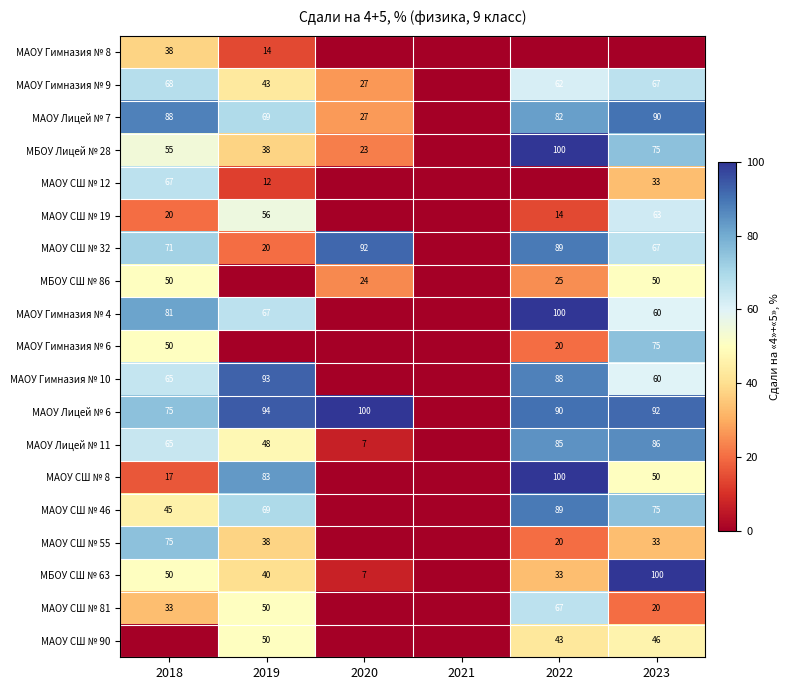

What is the total value across all series at 2020?

307.3